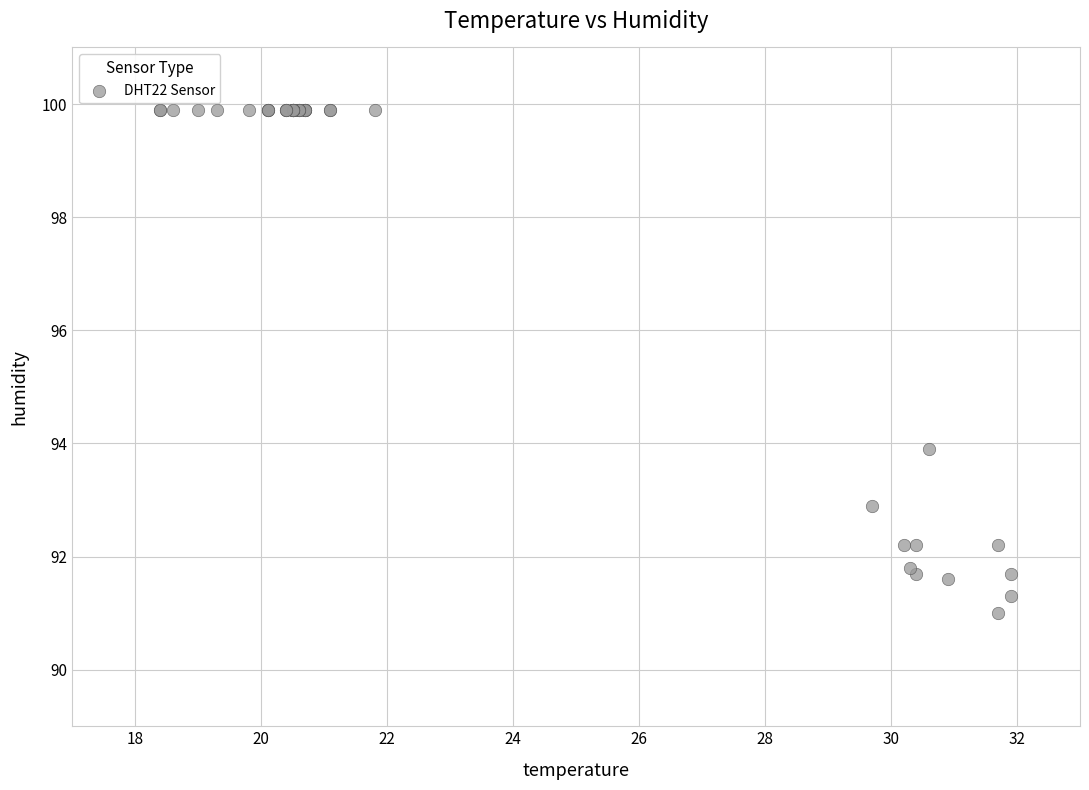

What Y value in the scatter plot is closest to 95?

93.9